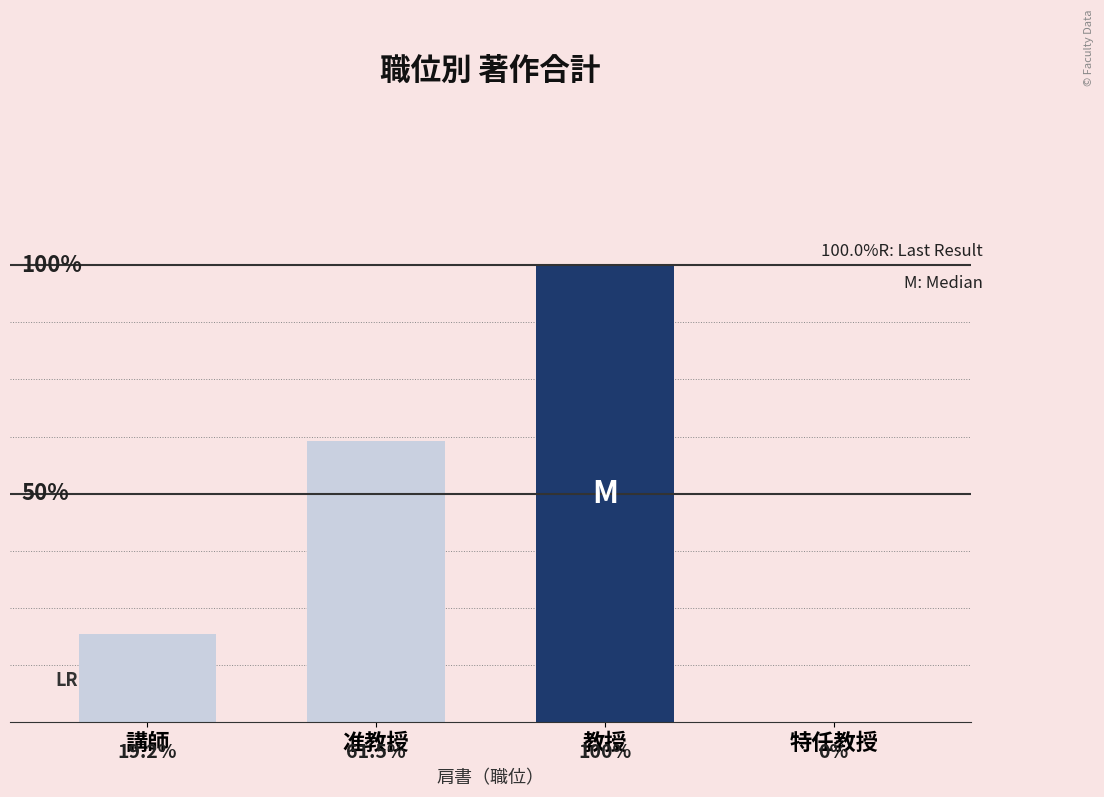

At which label does the data first exceed 16?

教授